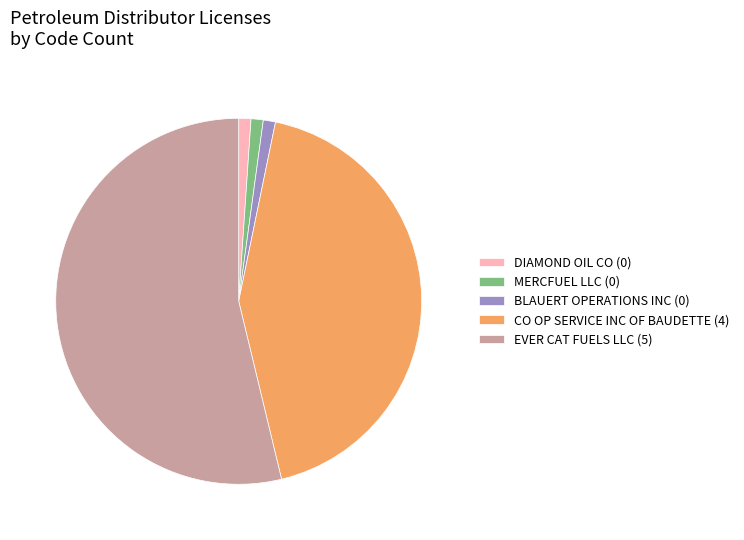

Which has a higher value, EVER CAT FUELS LLC (5) or BLAUERT OPERATIONS INC (0)?

EVER CAT FUELS LLC (5)